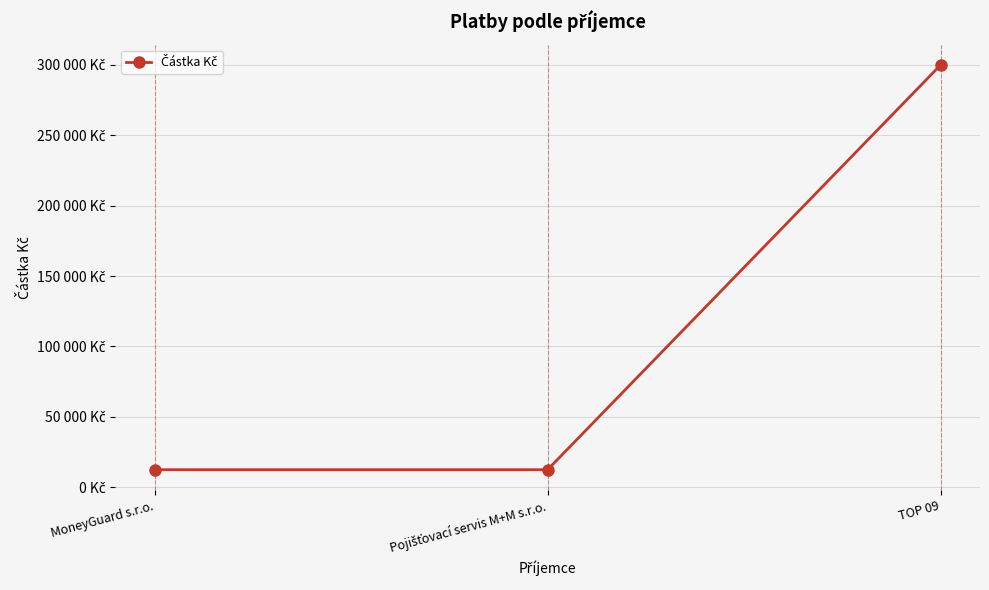

Does the chart have visible grid lines?

Yes